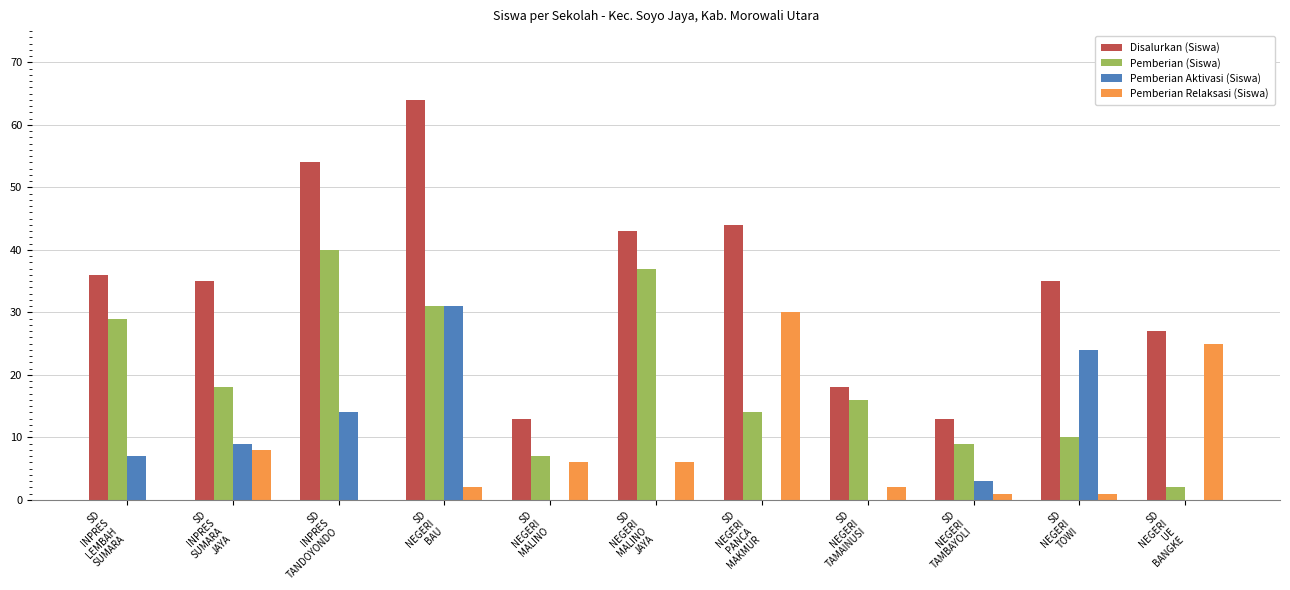

Read the Pemberian Relaksasi (Siswa) value at SD
NEGERI
MALINO.

6